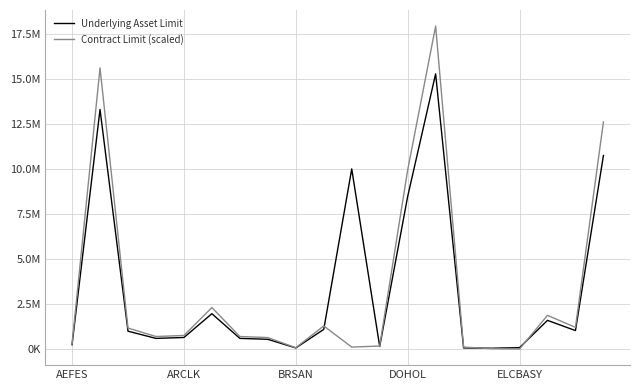

Does the chart display data point markers on the line(s)?

No